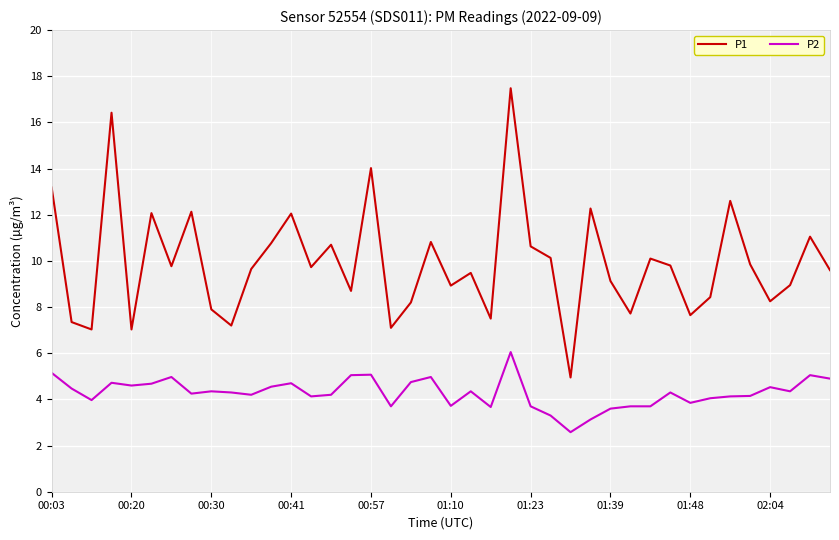

What is the greatest value displayed?

17.5